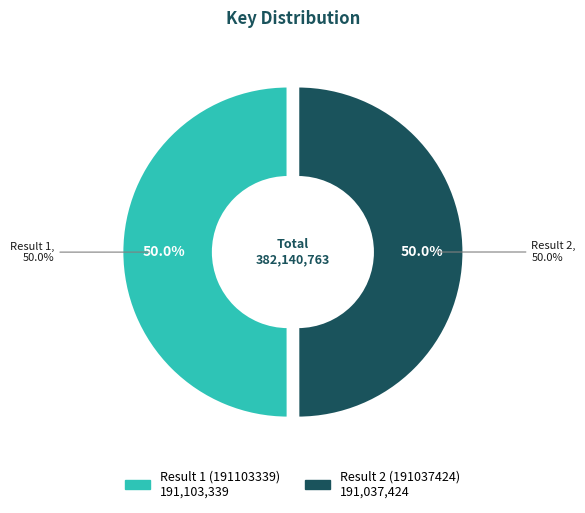

Is the sum of Result 1 (191103339) and Result 2 (191037424) greater than half?

Yes